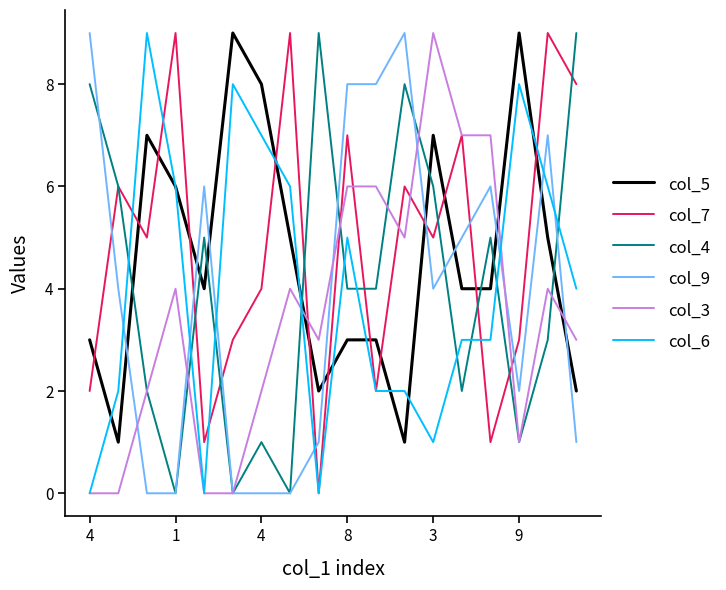

After their last crossing, which series has the higher values: col_5 or col_4?

col_4